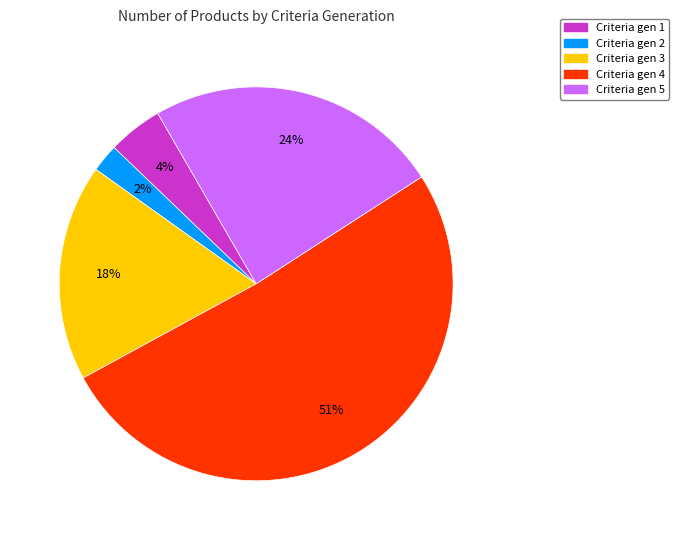

Count the number of slices in the pie.

5